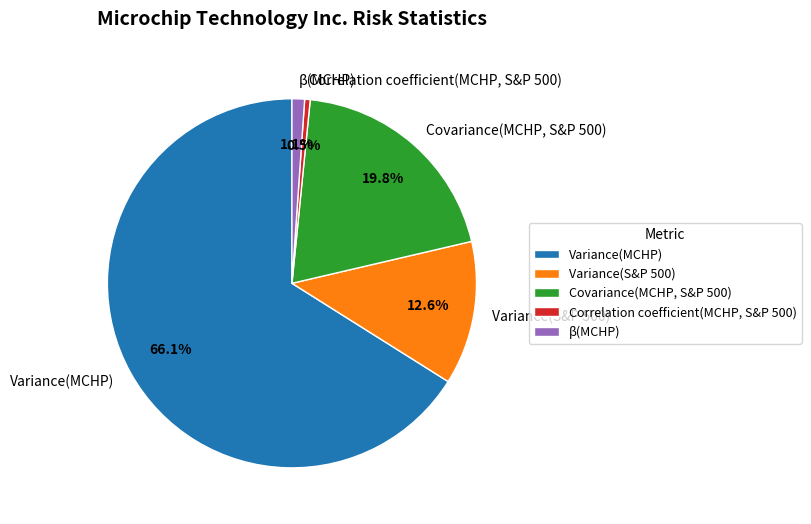

How many segments does this pie chart have?

5